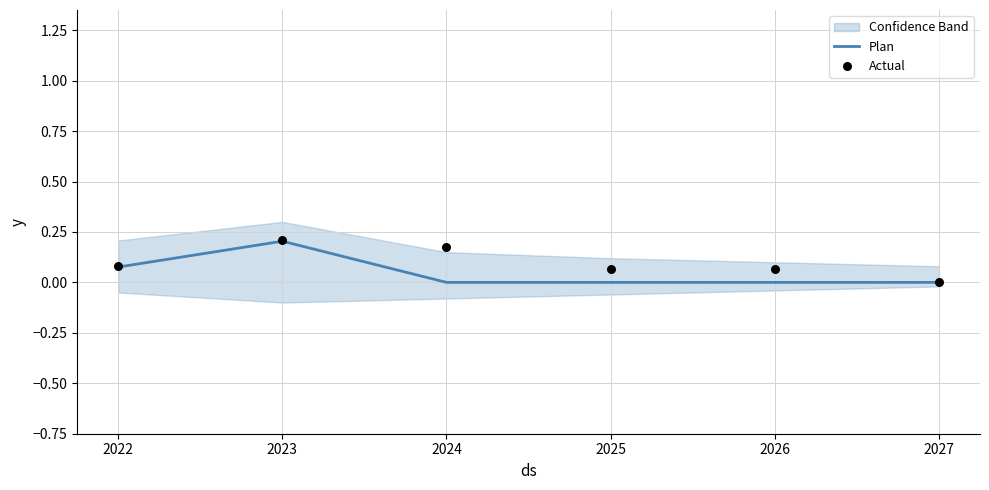

At how many categories does at least one series exceed 0?

5